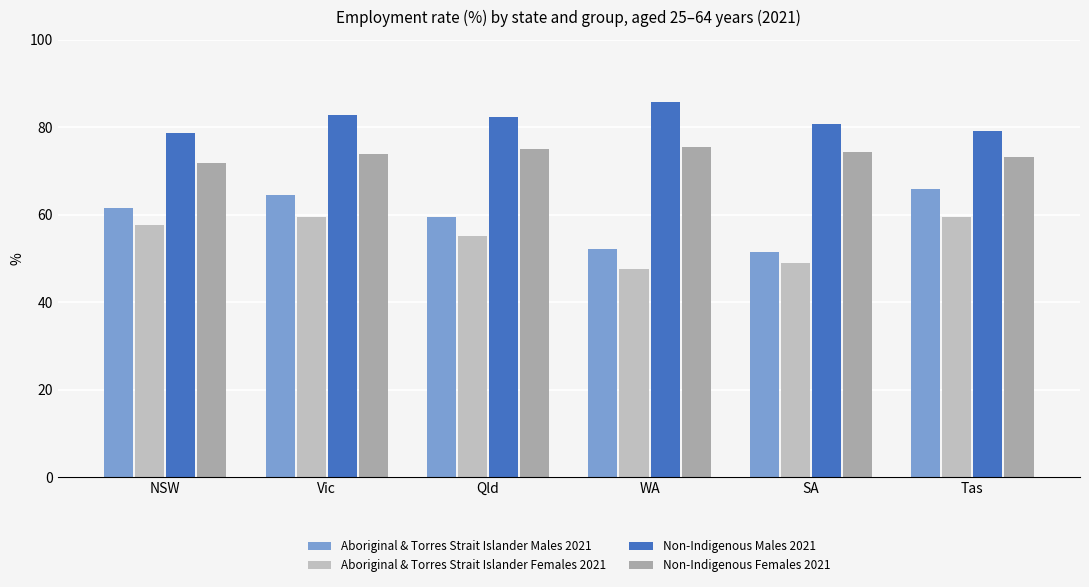

What is the approximate value of Non-Indigenous Females 2021 at Tas?

73.2